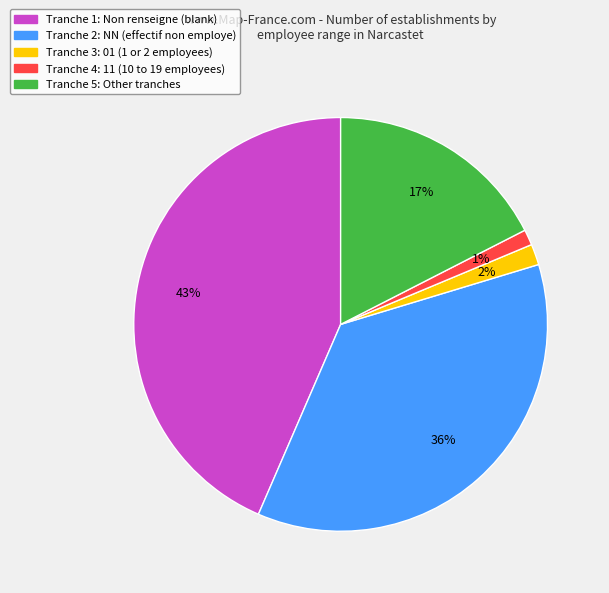

To the nearest percent, what is the difference between the largest and smallest slice percentages?

42%